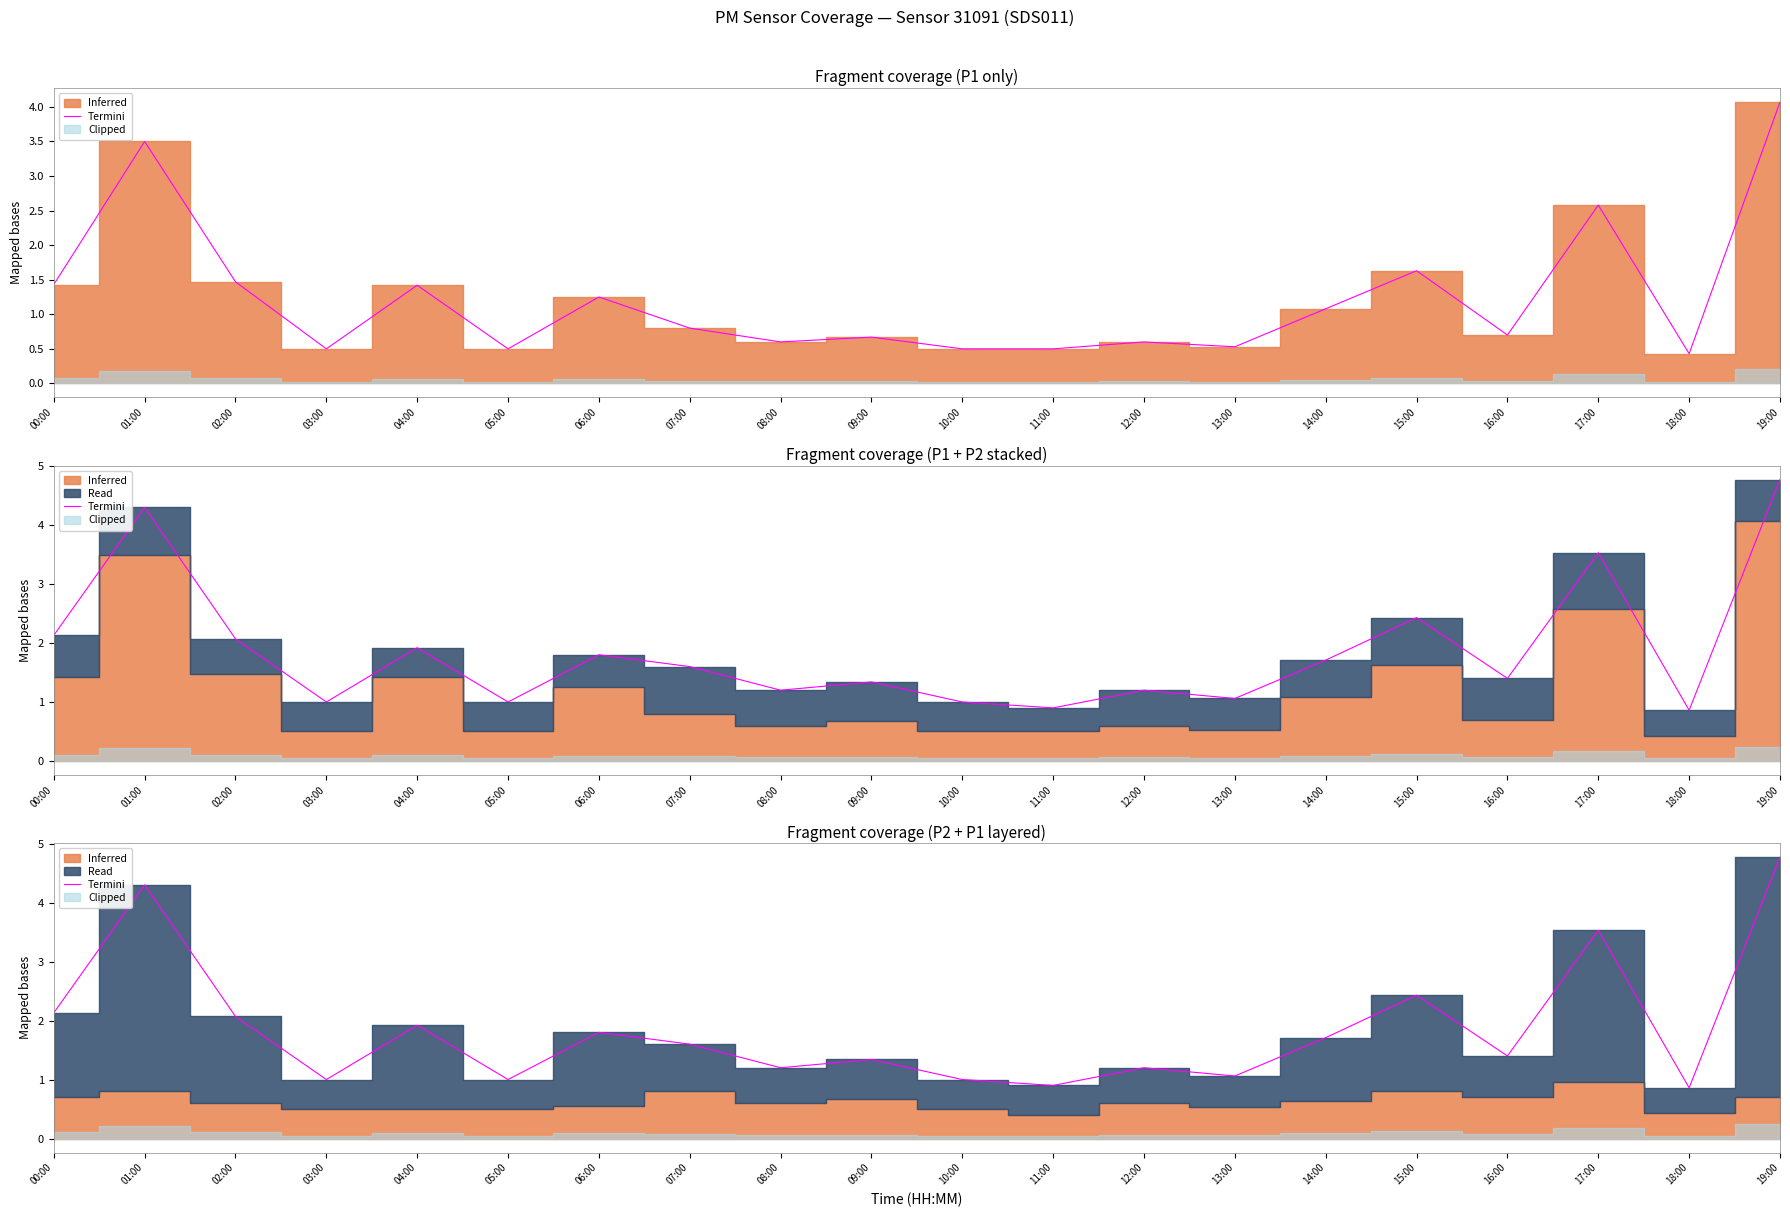

Rank the categories by value from highest to lowest.

19:00, 01:00, 17:00, 15:00, 00:00, 02:00, 04:00, 06:00, 14:00, 07:00, 16:00, 09:00, 08:00, 12:00, 13:00, 03:00, 05:00, 10:00, 11:00, 18:00